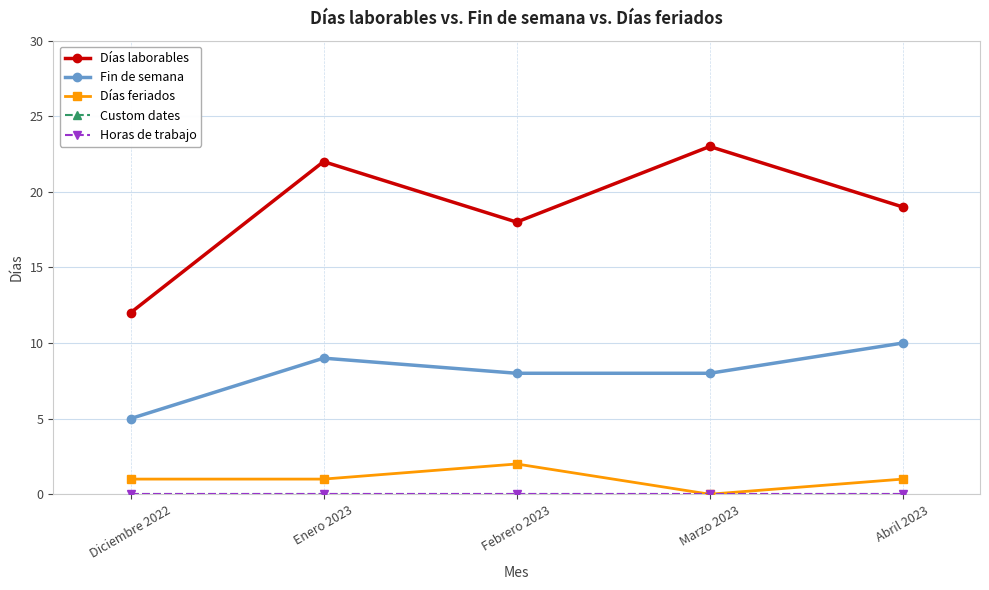

Does the chart have visible grid lines?

Yes